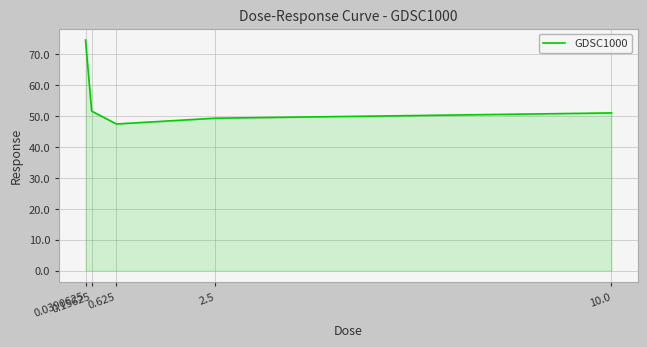

What is the minimum value shown in the chart?

47.4